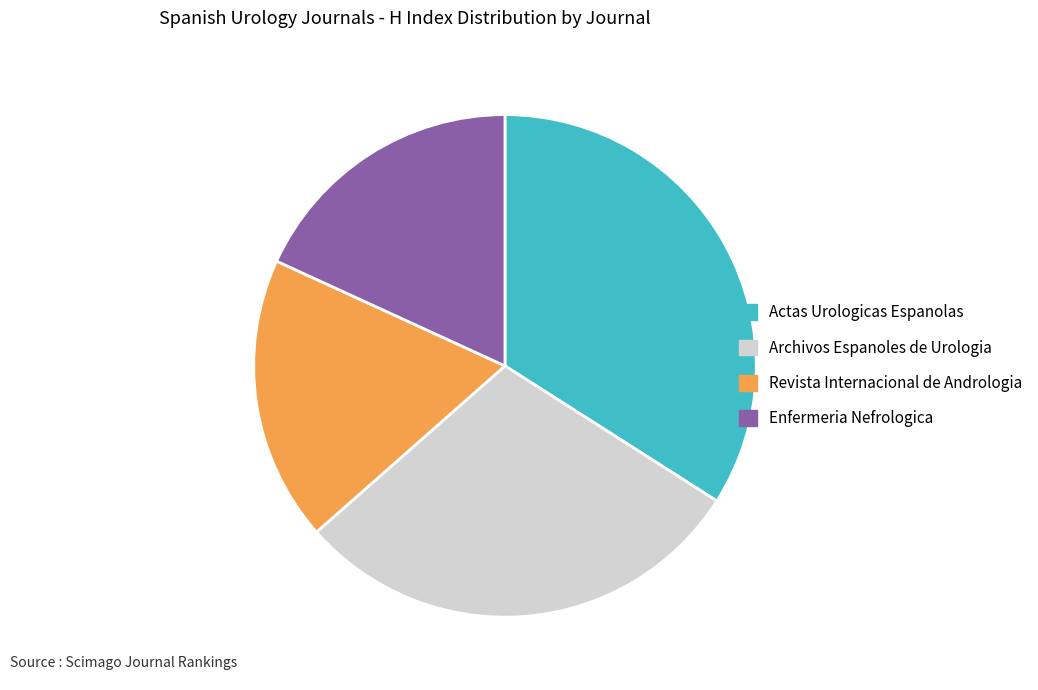

Approximately how many times larger is the value at Enfermeria Nefrologica compared to Actas Urologicas Espanolas?

0.5